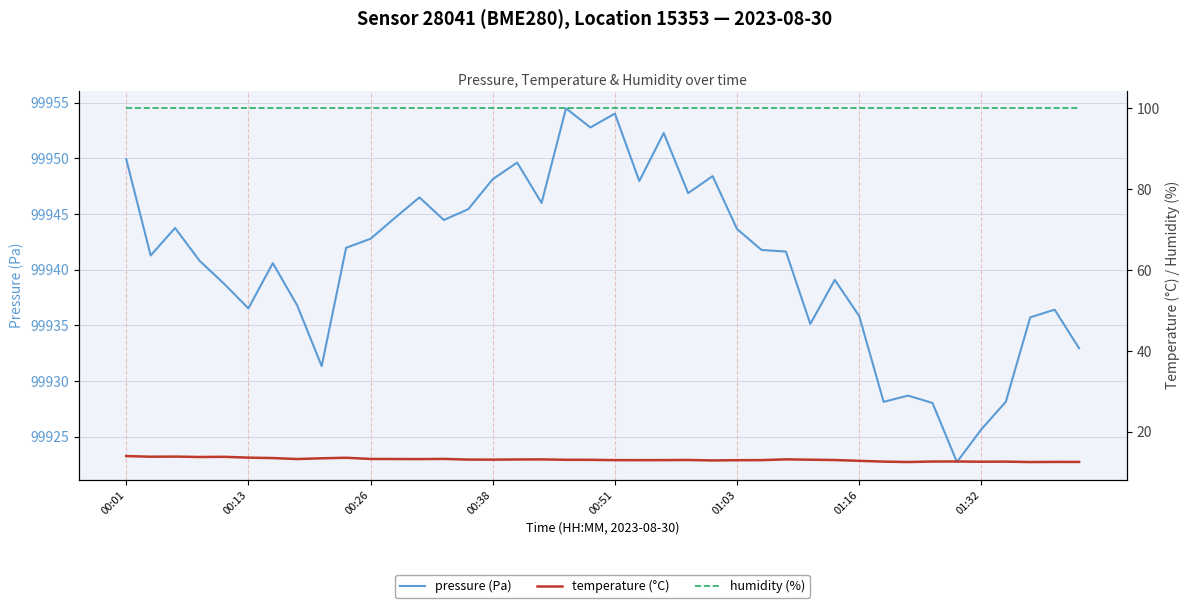

At which category is the sum across all series the highest?

18